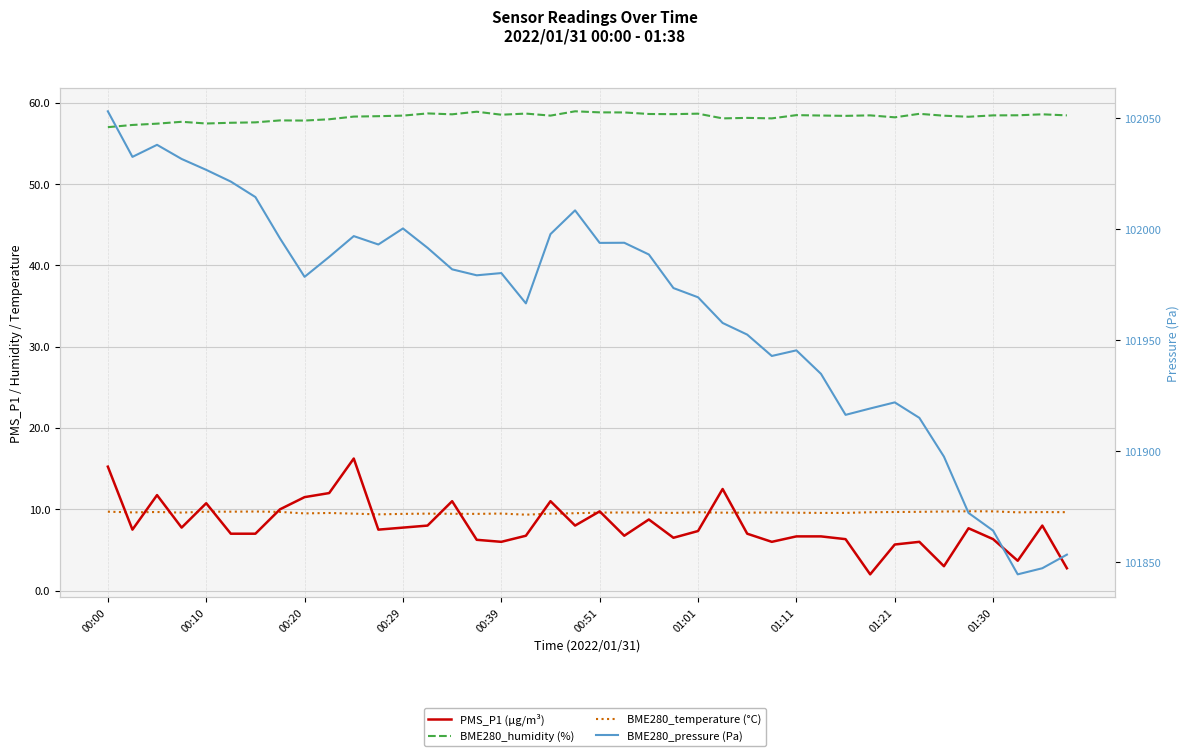

True or false: BME280_humidity (%) has more than 1 points higher than both neighbors.

True